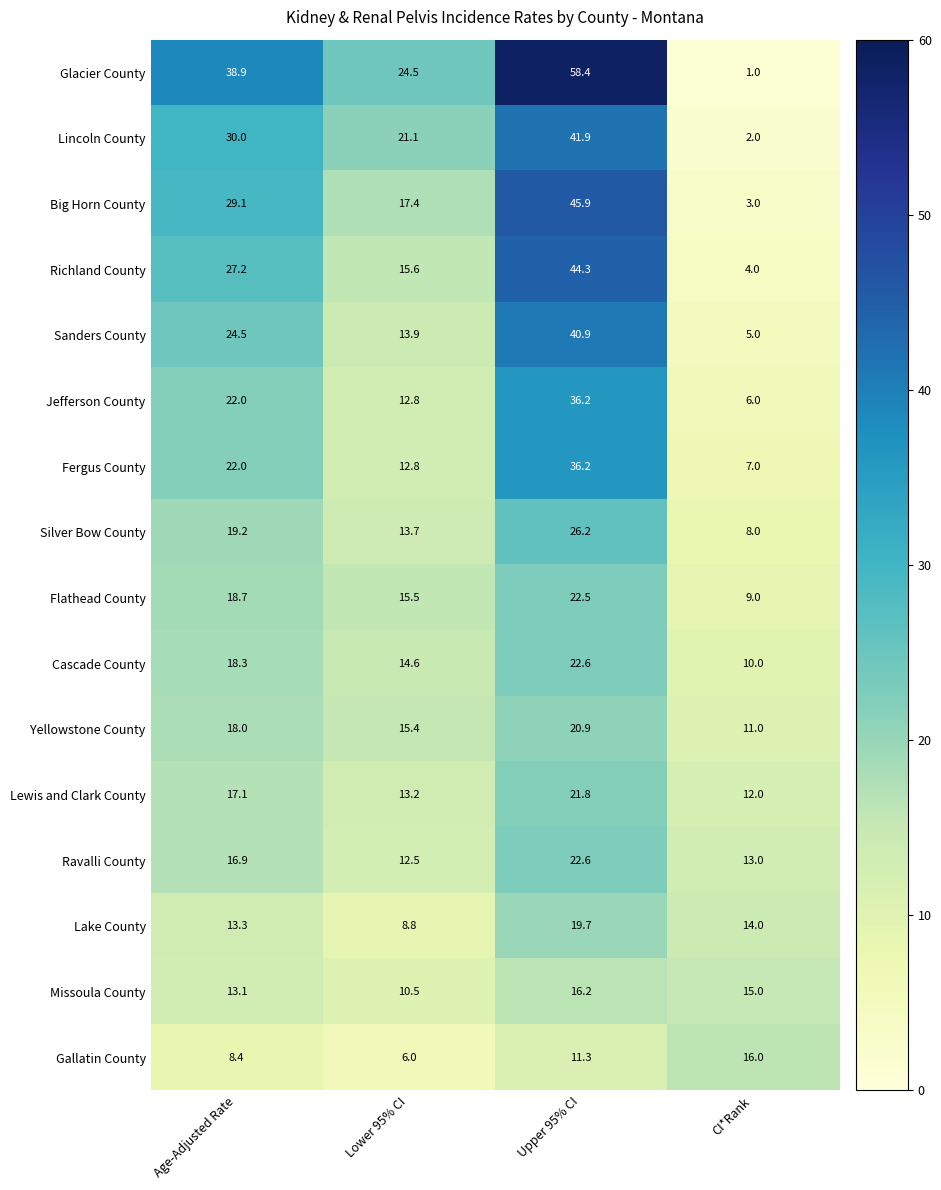

At which category is the sum across all series the highest?

Upper 95% CI